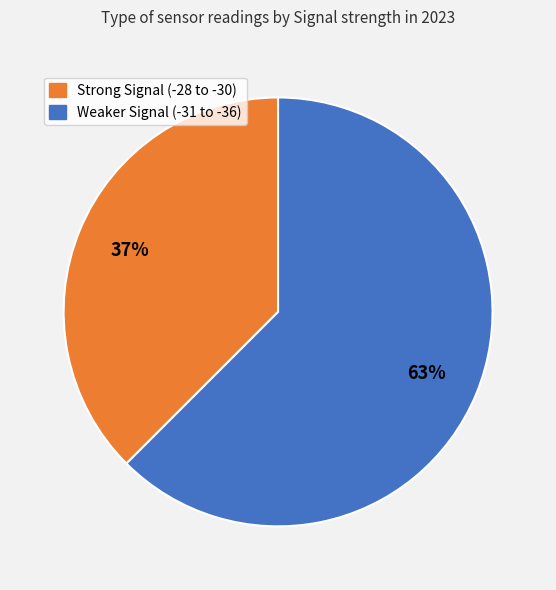

To the nearest percent, what portion does Strong Signal (-28 to -30) represent?

37%